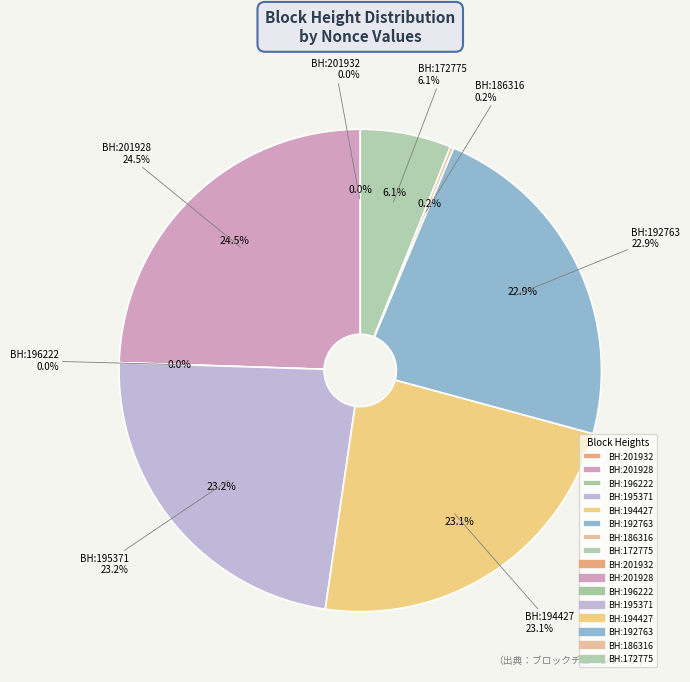

What is the total percentage of 196222 and 186316?

0.2%